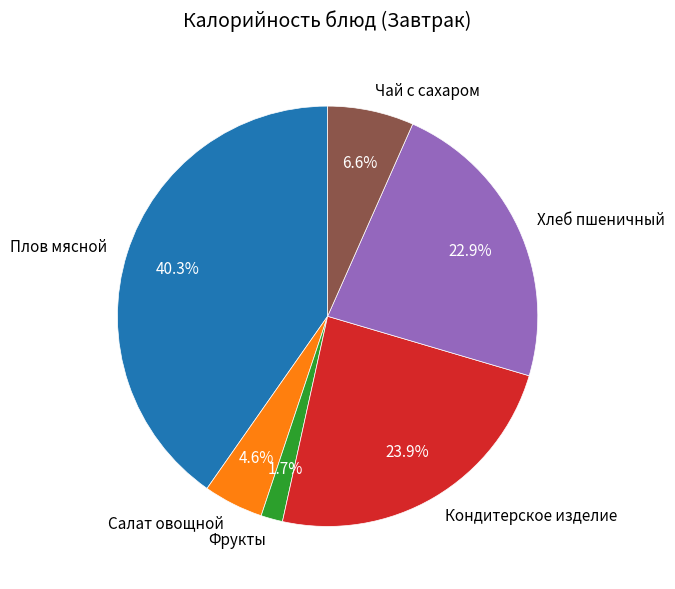

Which slice is the smallest?

Фрукты